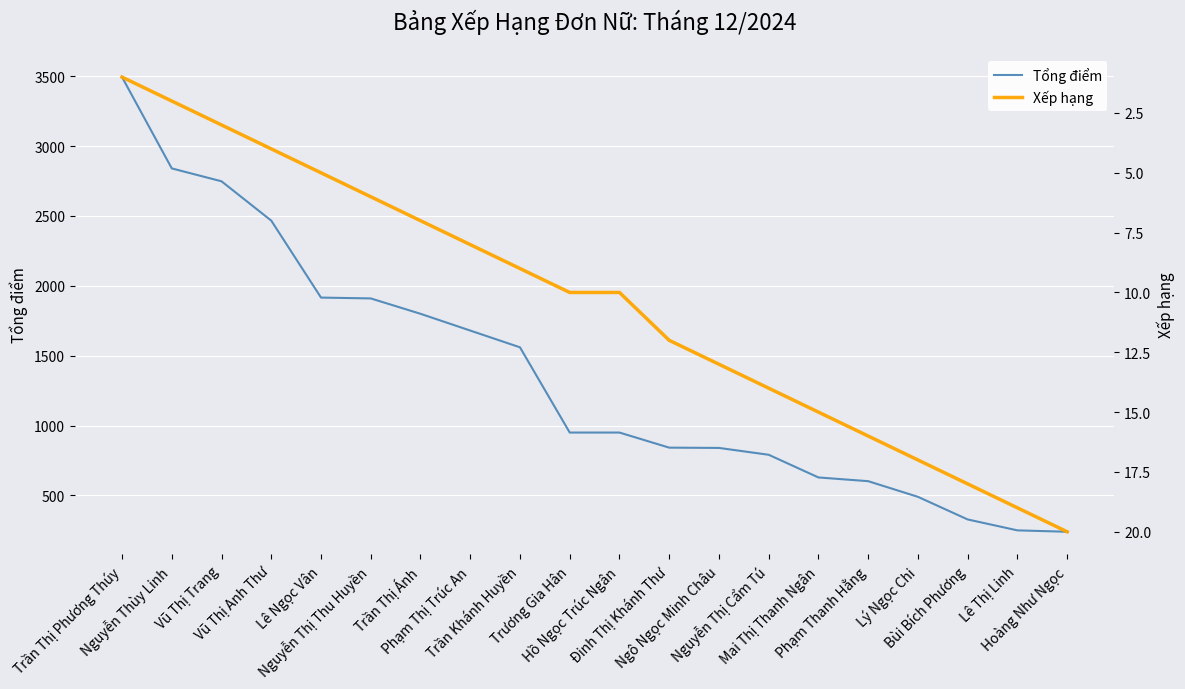

True or false: Tổng điểm has more than 1 points higher than both neighbors.

False